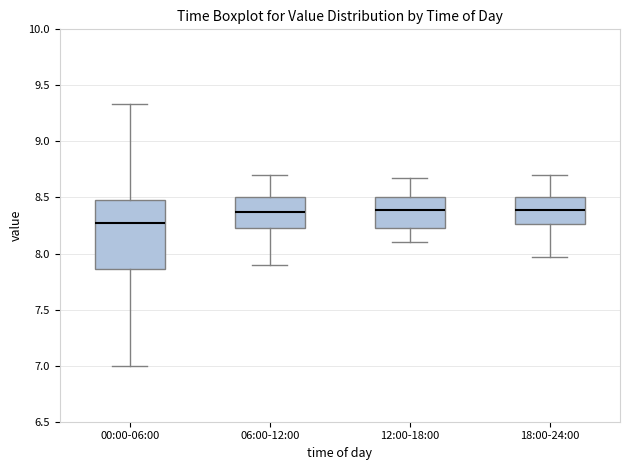

Which box has the lowest median line?

00:00-06:00